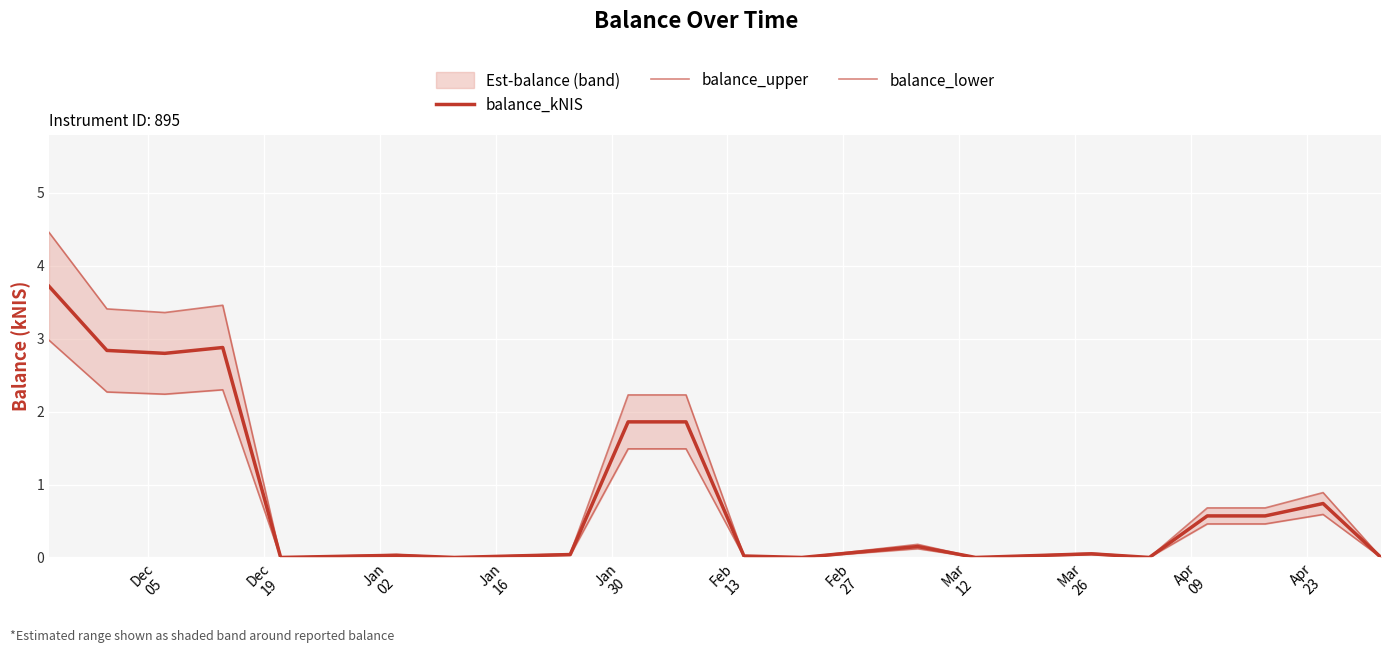

Rank the series by their average value, from highest to lowest.

balance_upper, balance_kNIS, balance_lower